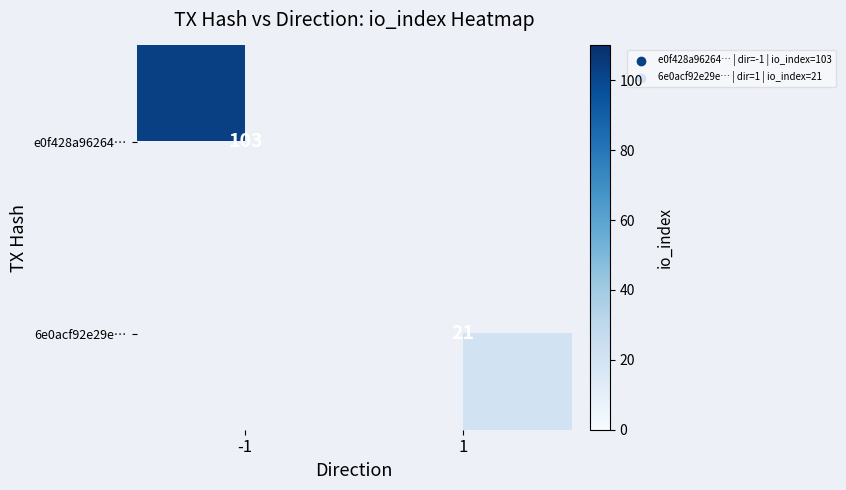

Is the value of e0f428a96264… at -1 greater than the value of 6e0acf92e29e… at 1?

Yes